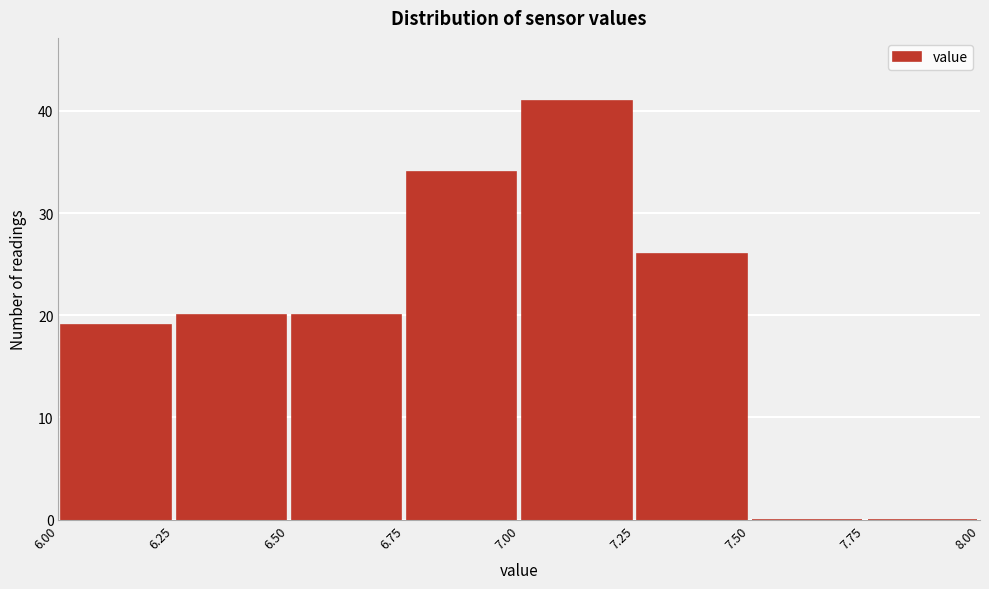

Reading left to right, list every bar in this chart as the range it spans on the x-axis followed by its height. The values are not printed on the chart, so give them approximately, as read against the axis.

6.00 to 6.25: 19
6.25 to 6.50: 20
6.50 to 6.75: 20
6.75 to 7.00: 34
7.00 to 7.25: 41
7.25 to 7.50: 26
7.50 to 7.75: 0
7.75 to 8.00: 0